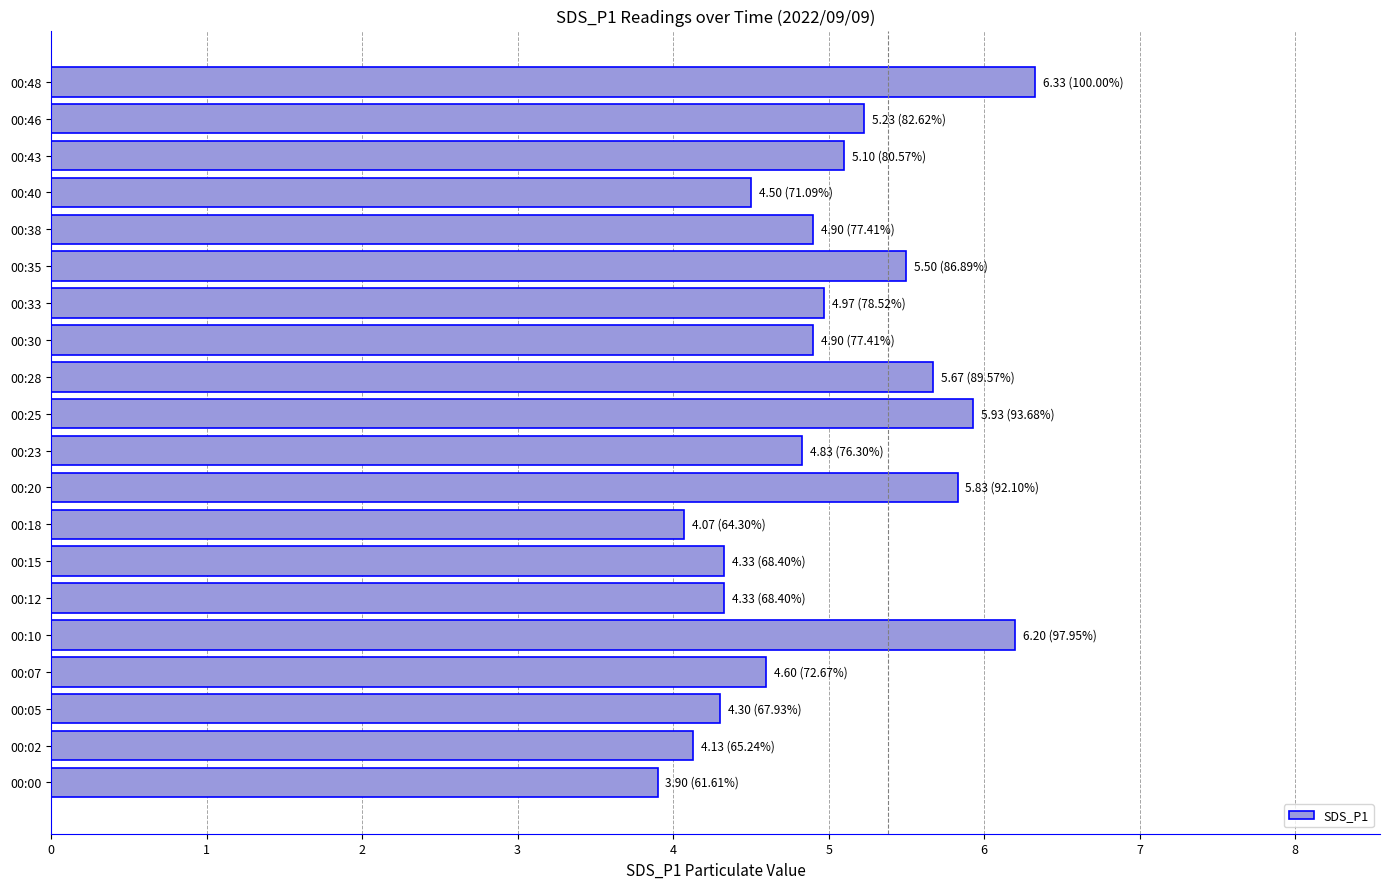

True or false: the data shows 3.0 at 00:20.

False